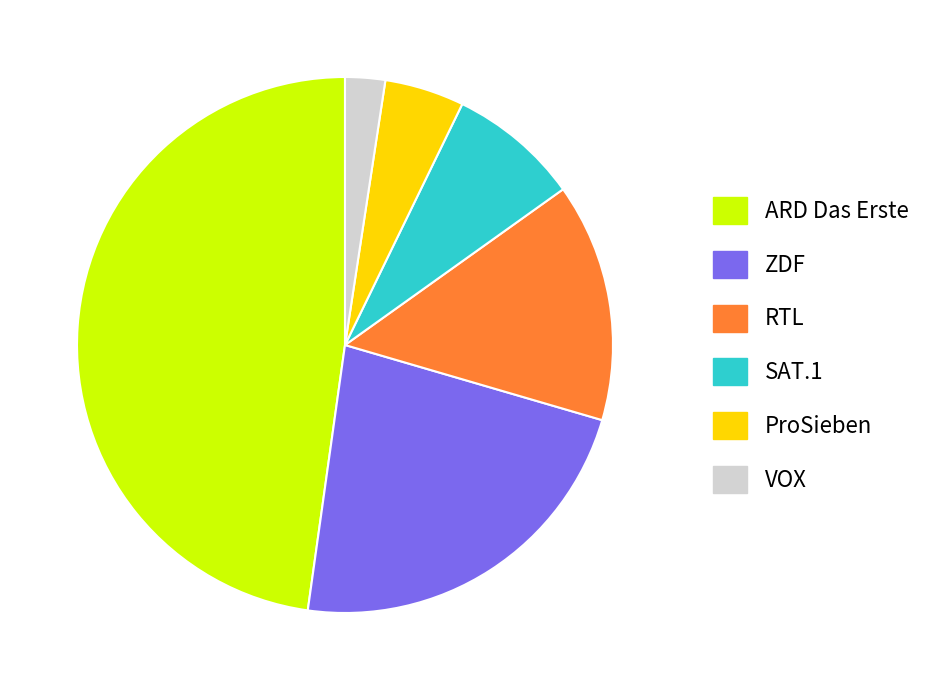

What is the smallest slice in the pie chart?

VOX